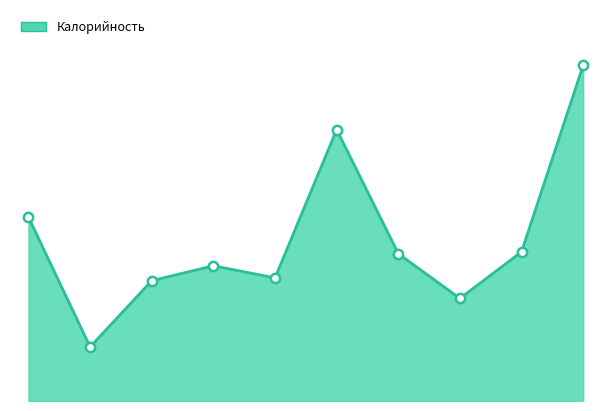

Is this an area chart (filled region under the line)?

Yes